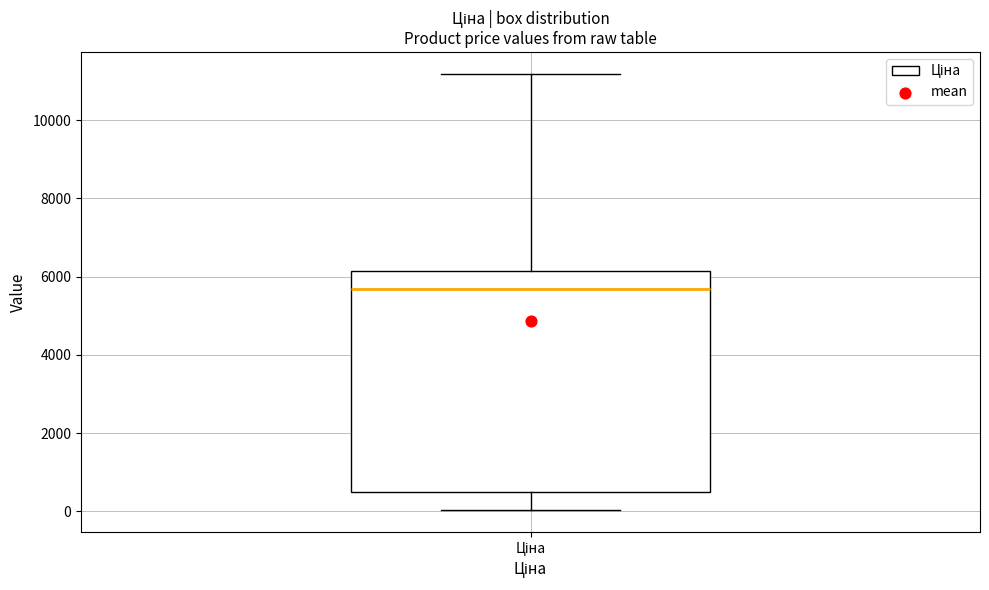

Where does the upper whisker of the box for Ціна end on the y-axis? The values are not printed on the chart, so give them approximately, as read against the axis.

11200